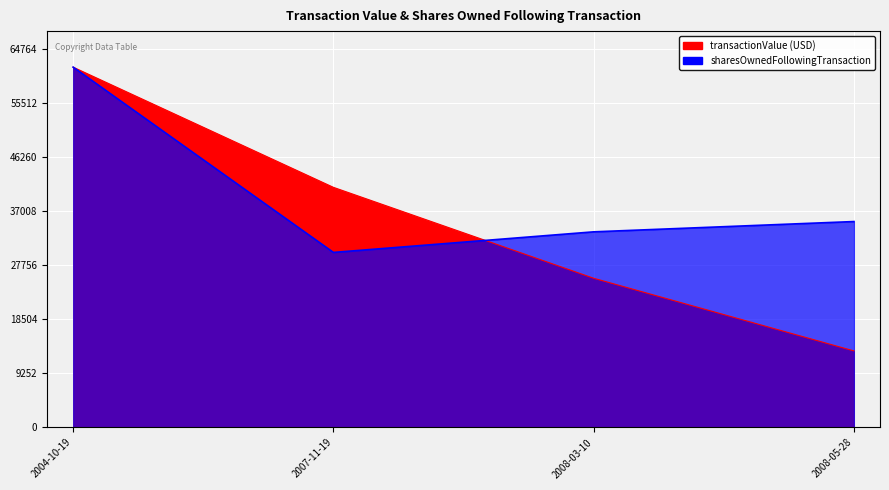

Reading left to right, what are all the values shown in this chart?

transactionValue: 2004-10-19=61680.0	2007-11-19=41105.0	2008-03-10=25538.0	2008-05-28=13100.0
sharesOwnedFollowingTransaction: 2004-10-19=61680.0	2007-11-19=29958.9	2008-03-10=33483.4	2008-05-28=35245.7